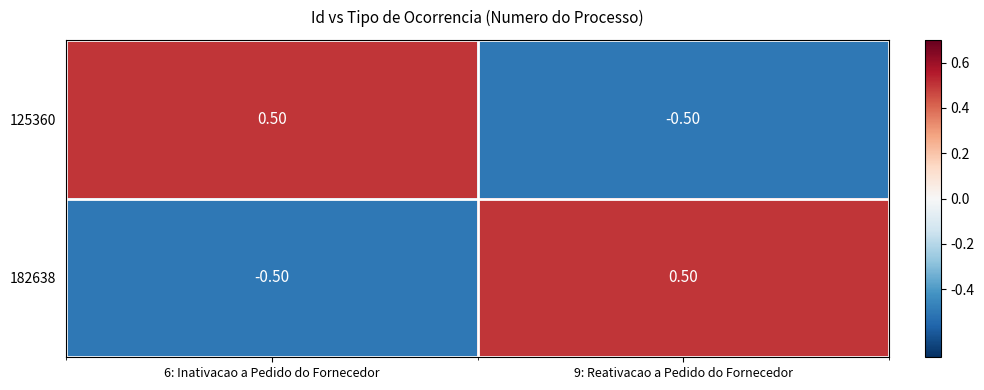

Is the value of 125360 at 9: Reativacao a Pedido do Fornecedor greater than the value of 182638 at 9: Reativacao a Pedido do Fornecedor?

No